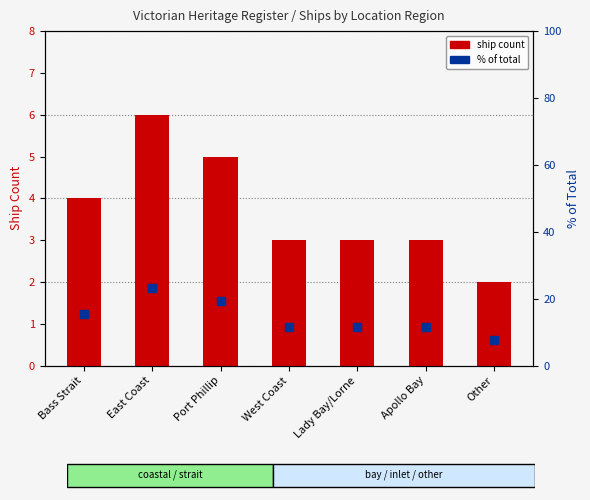

What are all the series names shown in the legend?

ship count, % of total